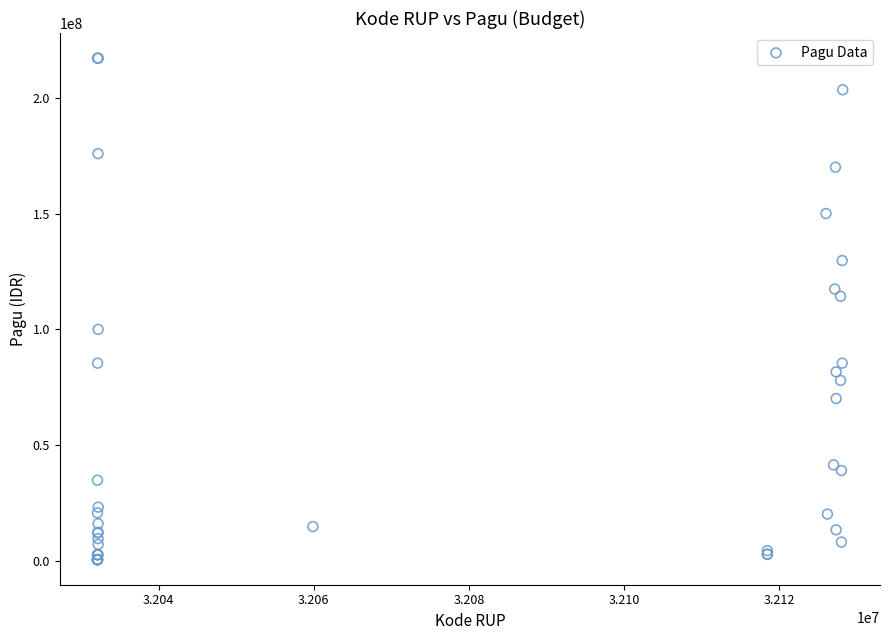

What Y value in the scatter plot is closest to 108830000?

114296000